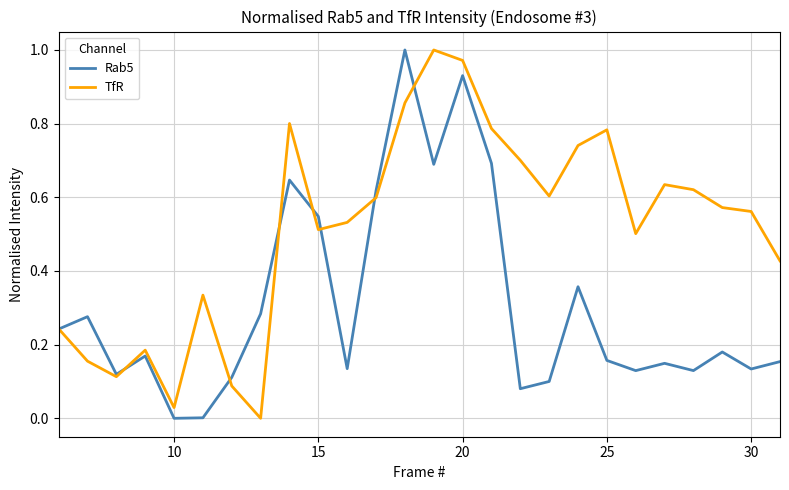

Rank the series by their average value, from highest to lowest.

TfR, Rab5